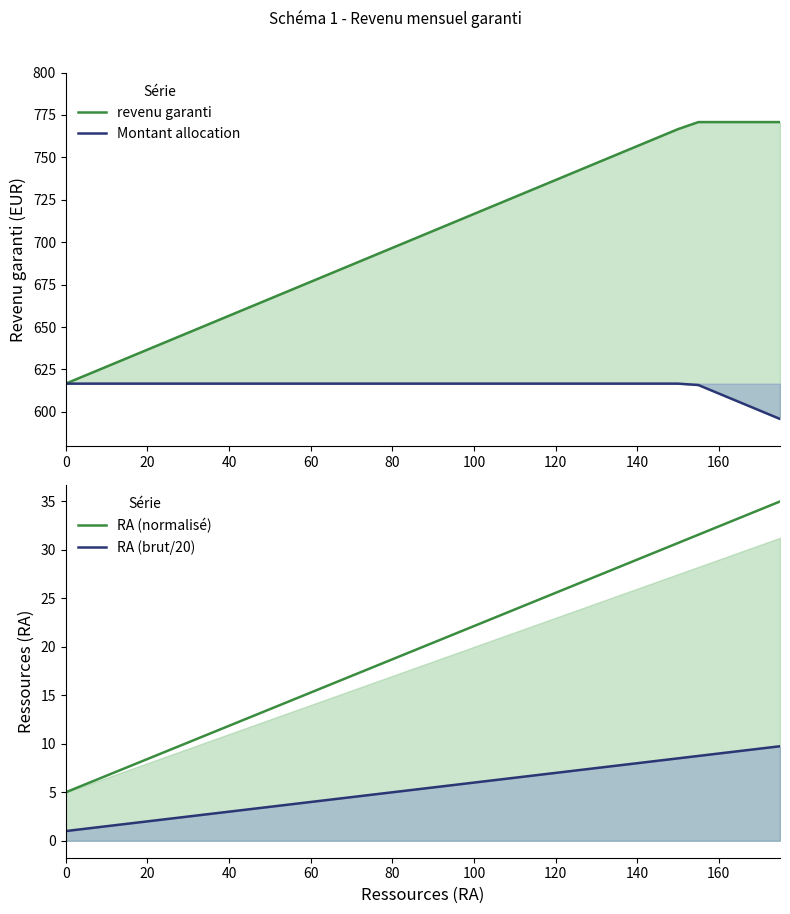

What is the value of the revenu garanti point at the 16th from the left?

691.6